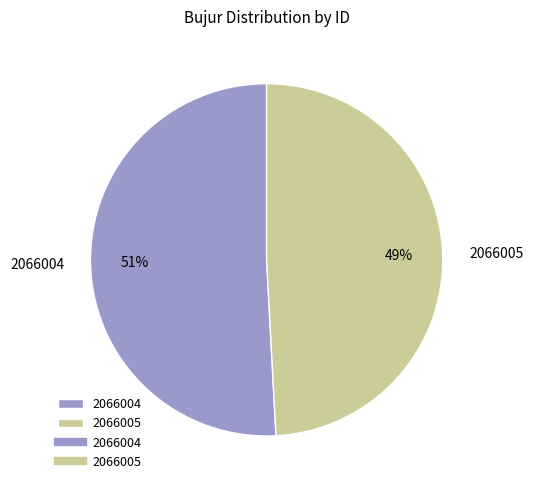

To the nearest percent, what portion does 2066004 represent?

51%